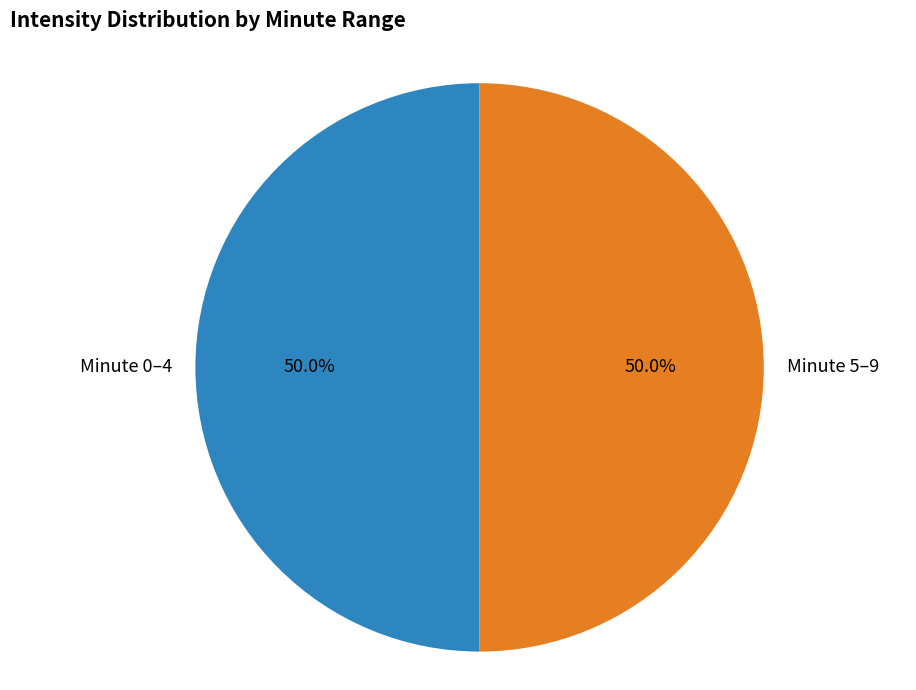

What percentage is NOT represented by Minute 0–4?

50.0%